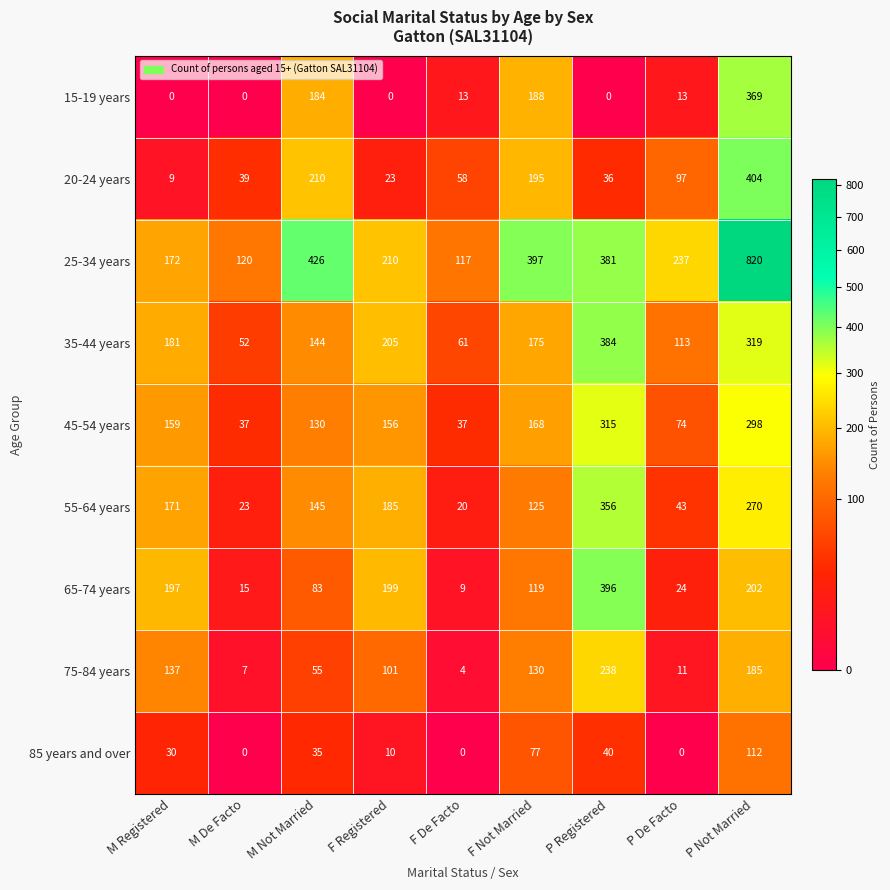

What is the spread (max minus min) of values at F Not Married?

320